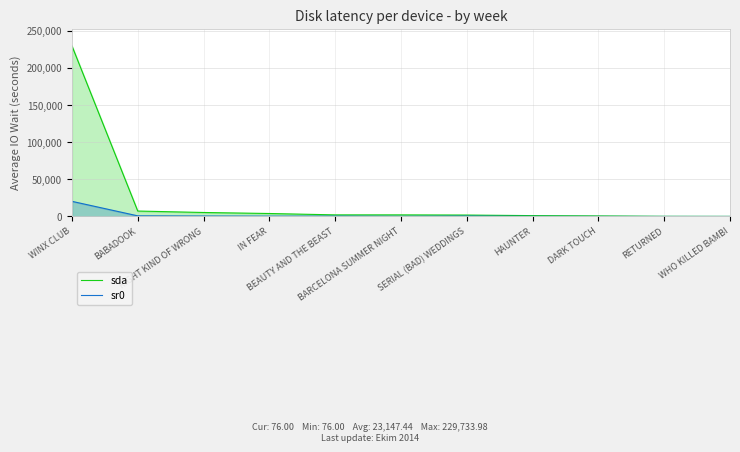

What is the difference between the sr0 values at RIGHT KIND OF WRONG and DARK TOUCH?

545.0